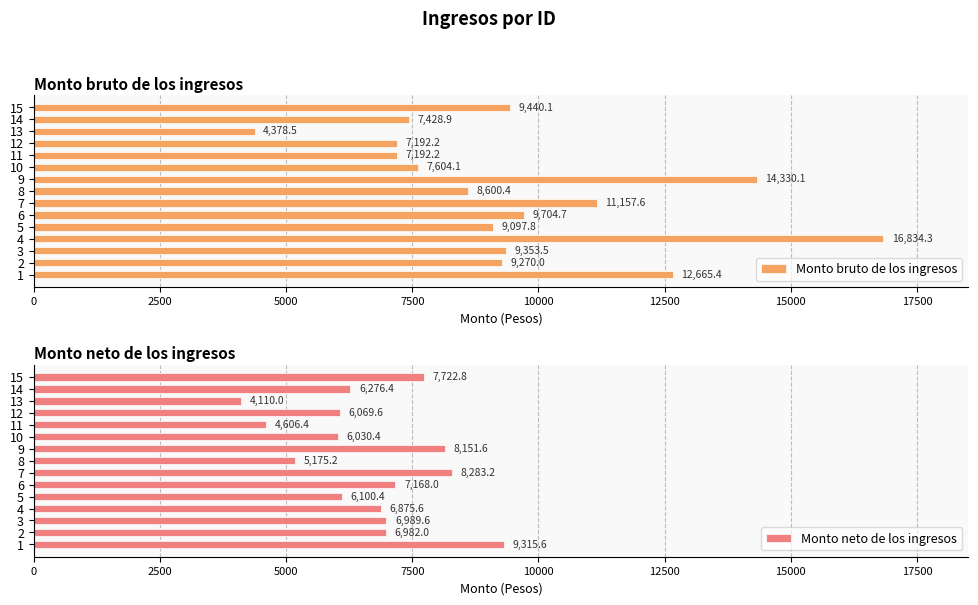

Is it true that Monto bruto de los ingresos equals 9704.7 at 6?

True